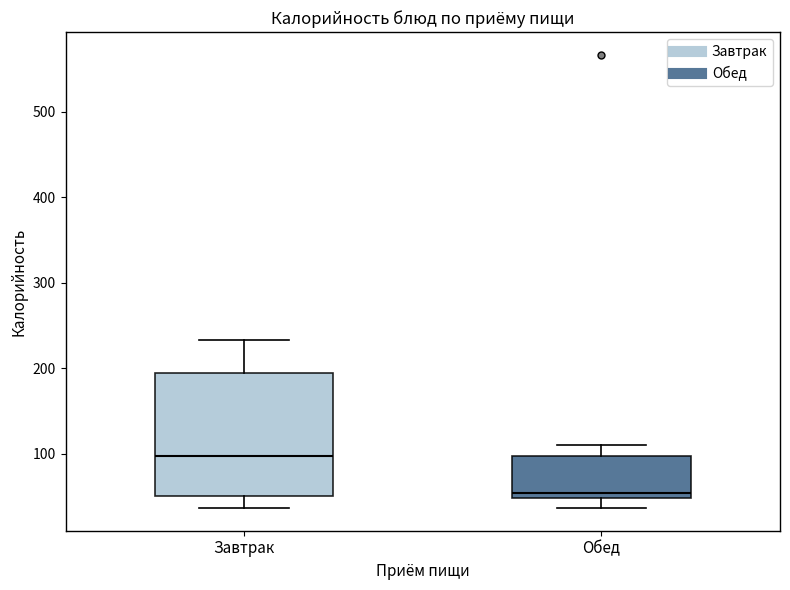

Which box's median line is the highest?

Завтрак